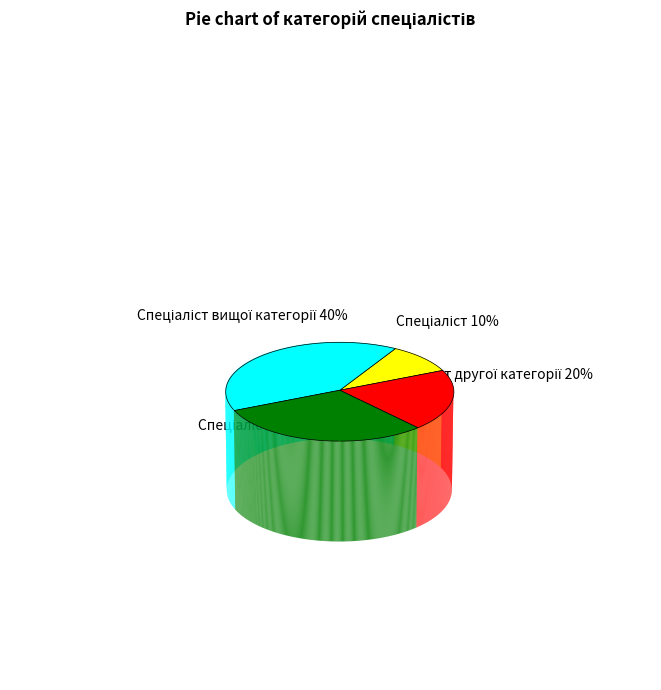

Is it true that Спеціаліст першої категорії is 30% of the pie?

True